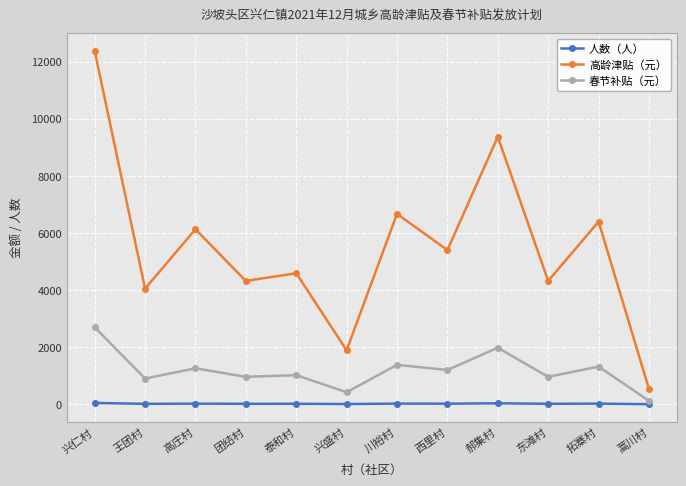

At 王团村, list the series in order from smallest to largest.

人数（人）, 春节补贴（元）, 高龄津贴（元）